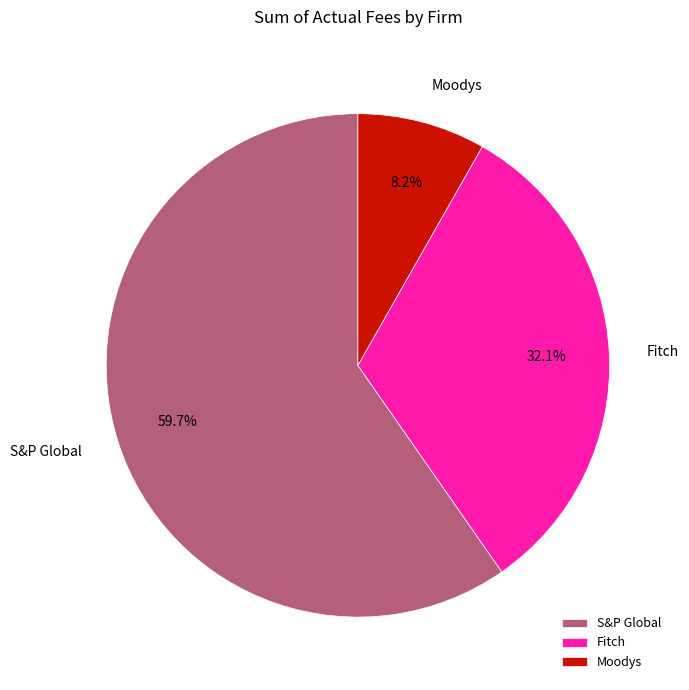

Which has a higher value, Moodys or S&P Global?

S&P Global